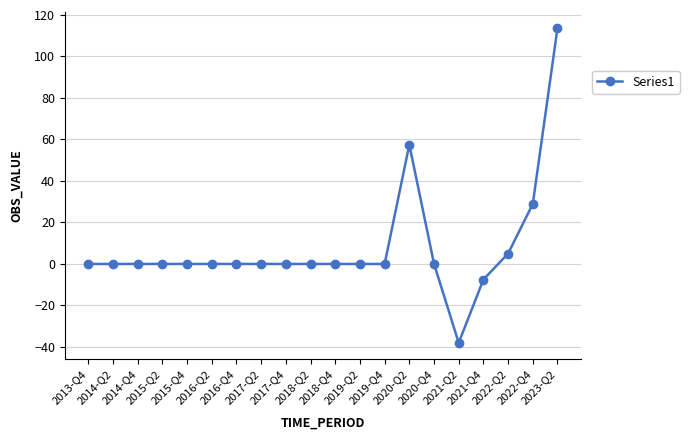

Is it true that the value at 2020-Q2 is 57.5?

True